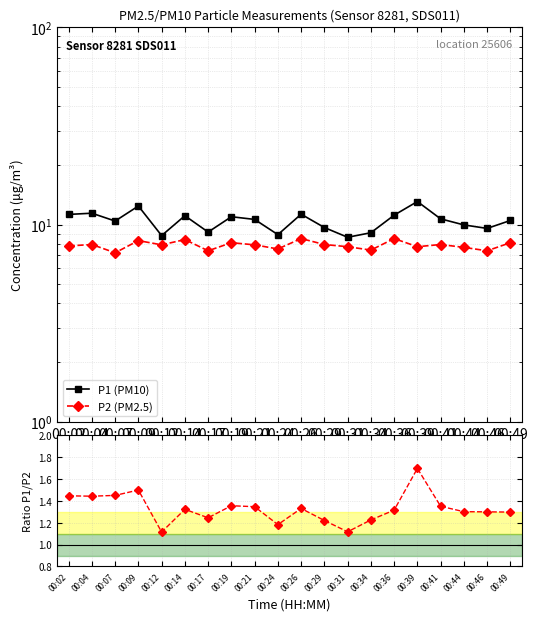

At which label is P1/P2 closest to 1?

00:12